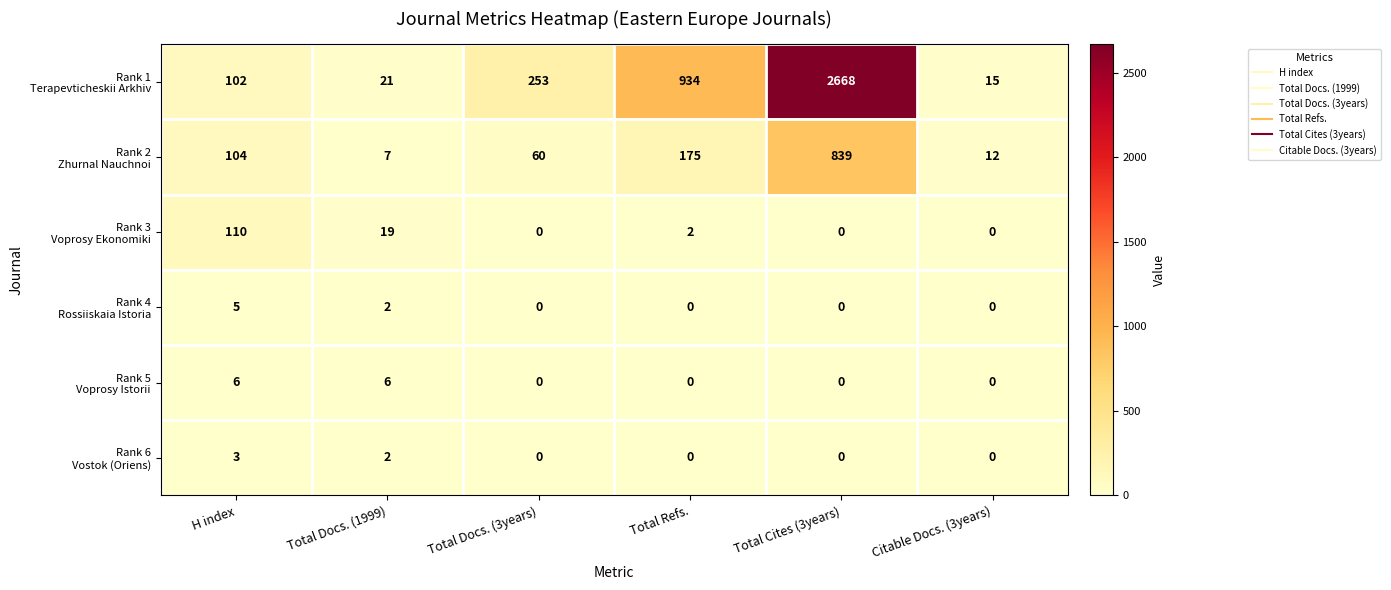

What is the spread (max minus min) of values at Total Docs. (3years)?

253